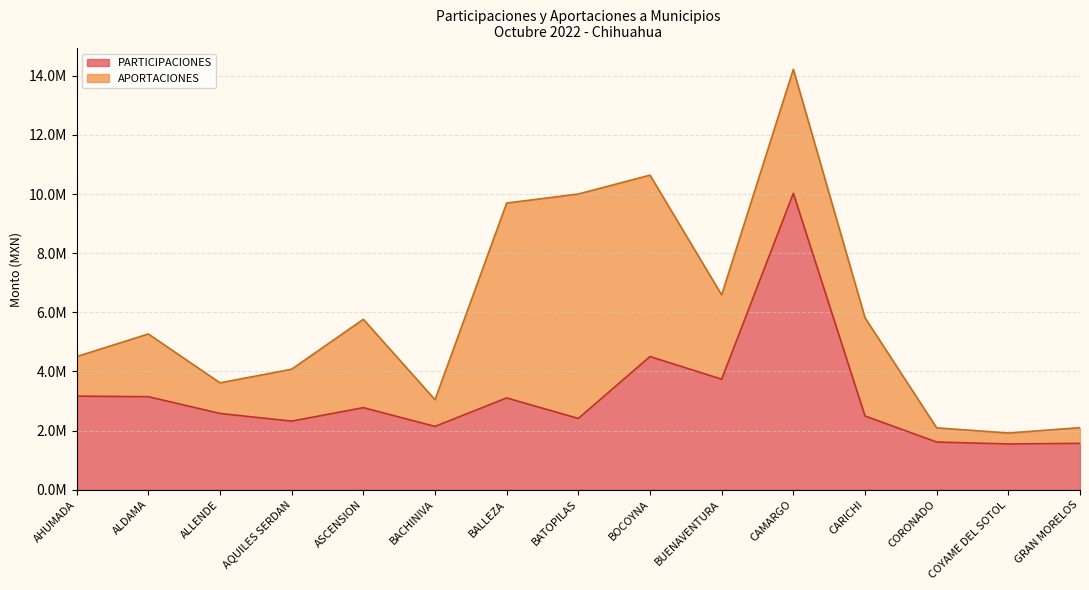

Reading left to right, transcribe all the data shown in this chart.

AHUMADA=3166321.5	ALDAMA=3147010.0	ALLENDE=2579927.4	AQUILES SERDAN=2320736.3	ASCENSION=2776834.5	BACHINIVA=2142746.4	BALLEZA=3104811.4	BATOPILAS=2411180.3	BOCOYNA=4504130.5	BUENAVENTURA=3738931.3	CAMARGO=10023883.2	CARICHI=2494898.8	CORONADO=1613525.6	COYAME DEL SOTOL=1548580.1	GRAN MORELOS=1569295.3